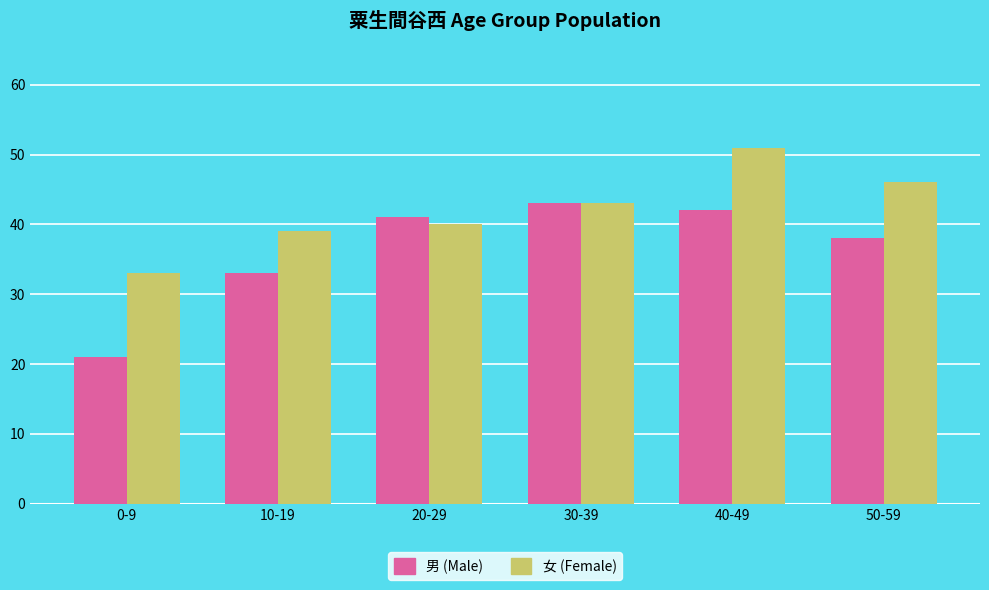

What is the value of the 男 (Male) bar at the 2nd from the left?

33